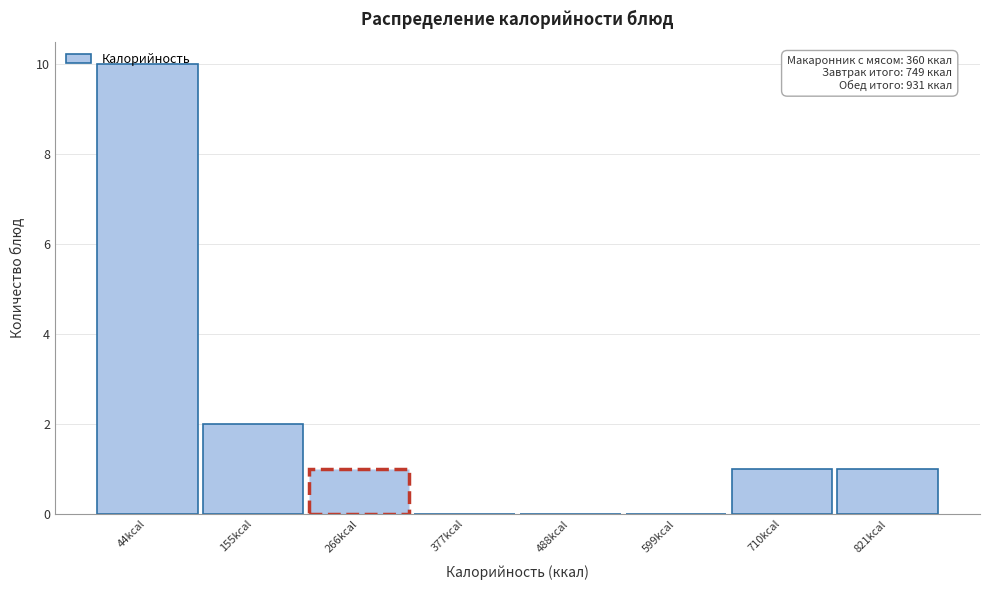

What is the sum of the values at 44kcal and 377kcal?

10